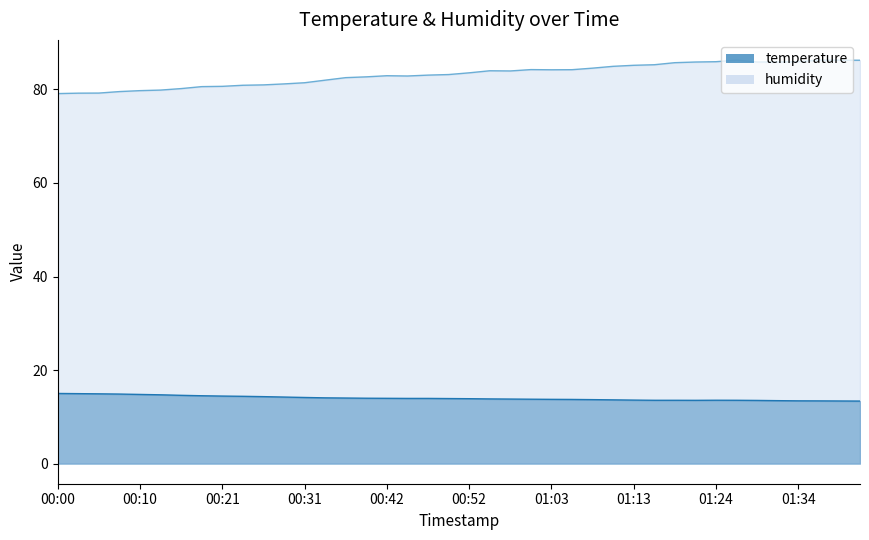

List the series in order of their peak value, lowest first.

temperature, humidity